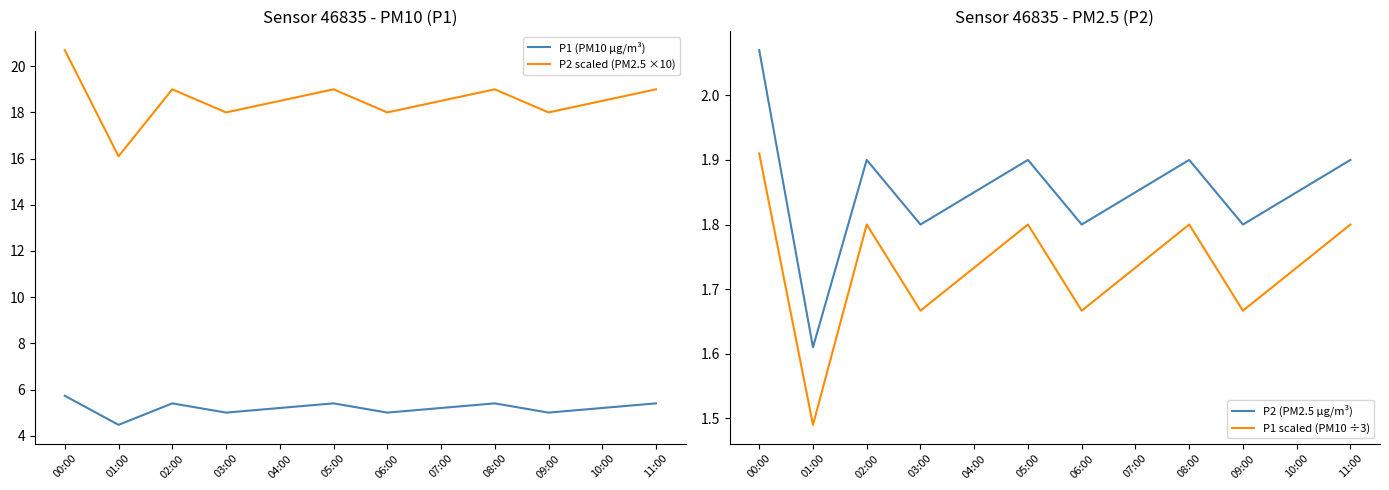

How many interior local peaks does the P2 (PM2.5 µg/m³) series have?

3